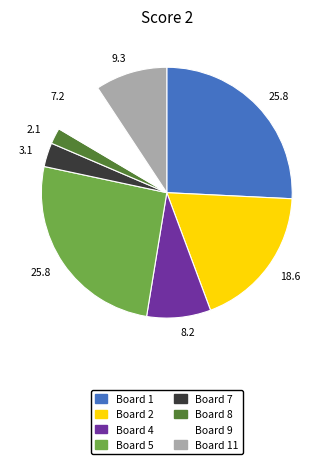

Is there a majority slice in this chart?

No